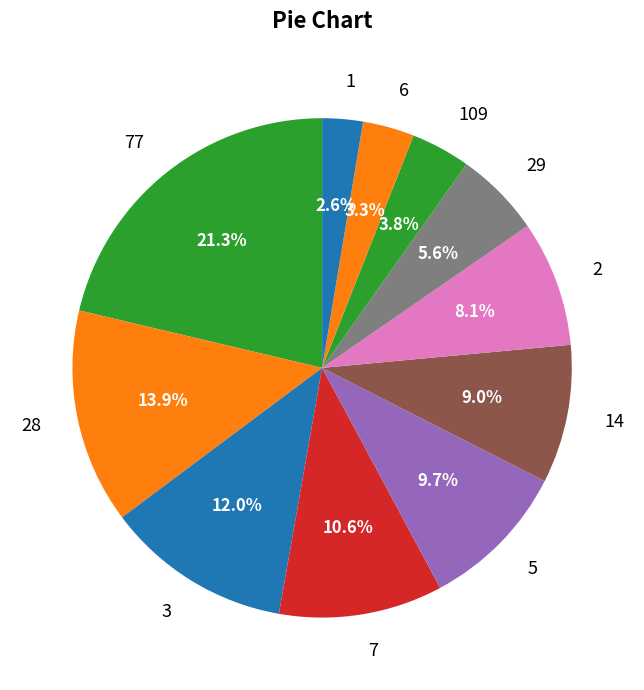

How much of the chart is everything except 5?

90.3%